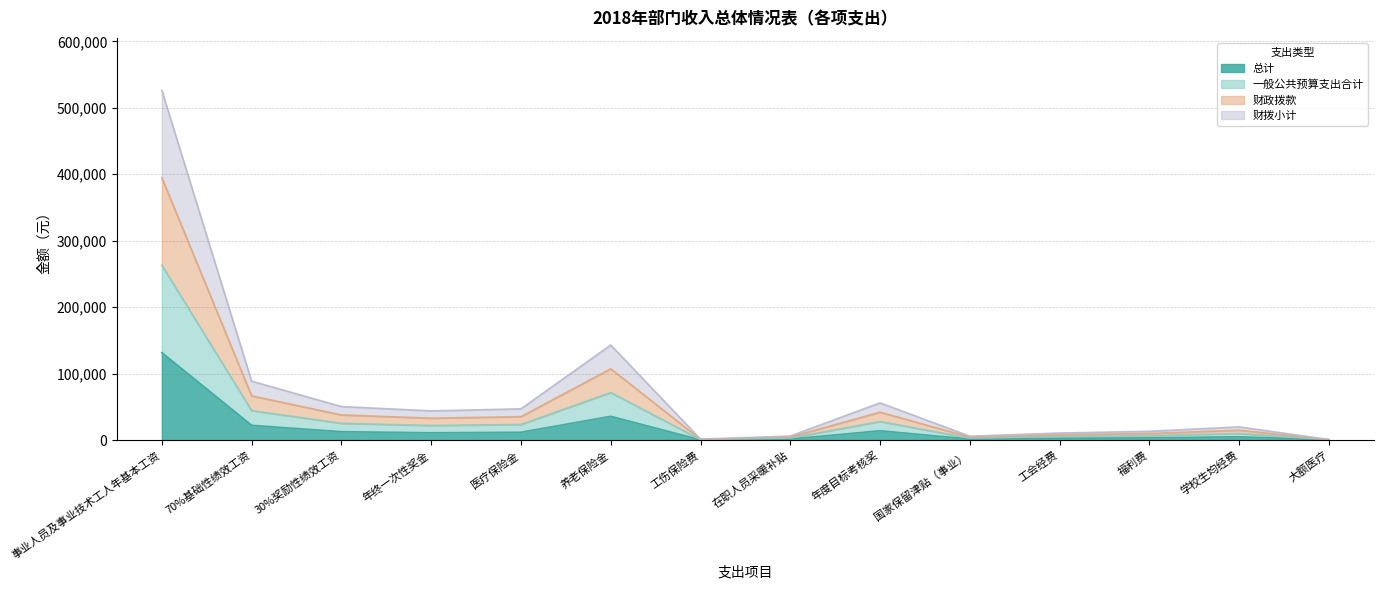

How many interior local peaks does the 财拨小计 series have?

3